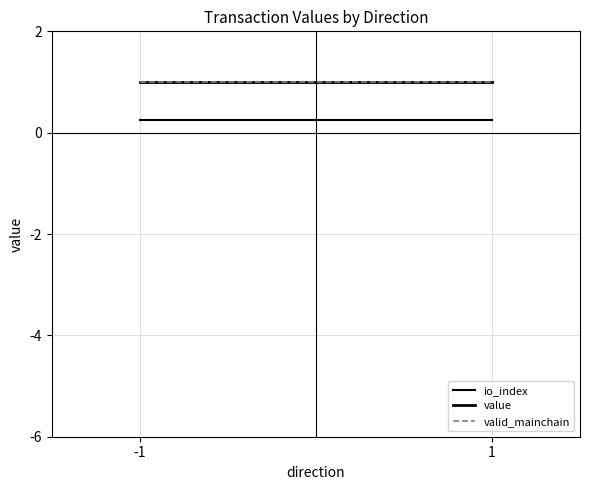

Which series has the widest spread of values?

io_index